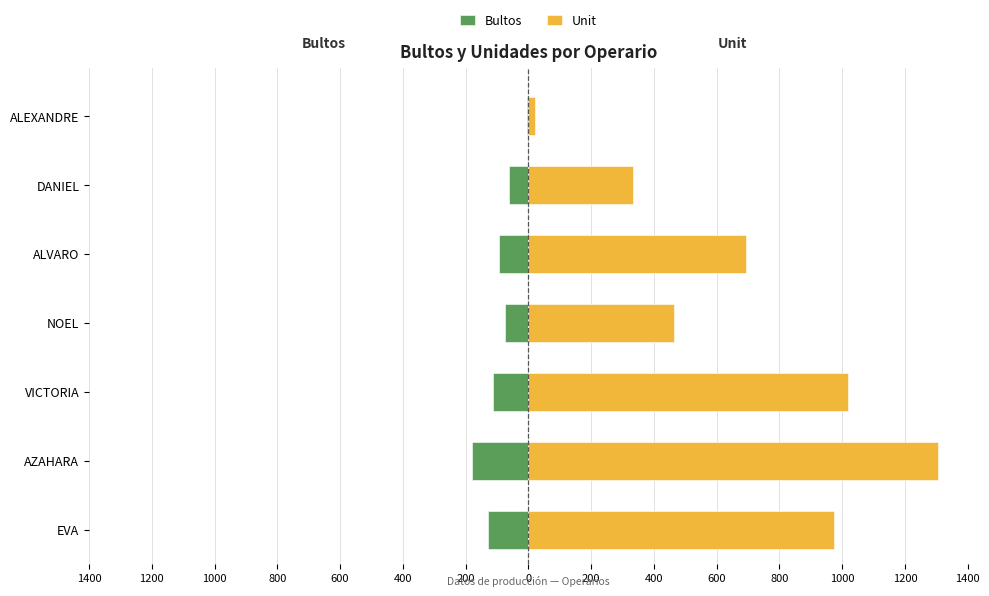

Is it true that Bultos equals -38 at DANIEL?

False